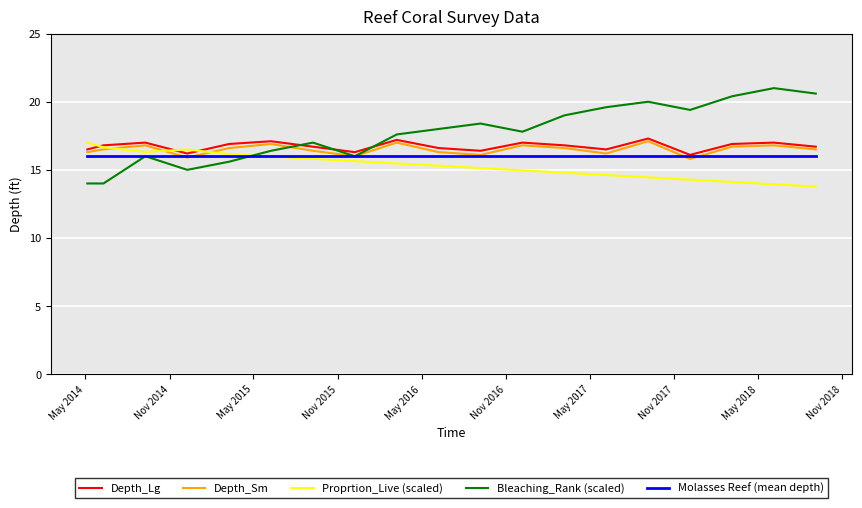

What is the minimum value for Bleaching_Rank (scaled)?

14.0